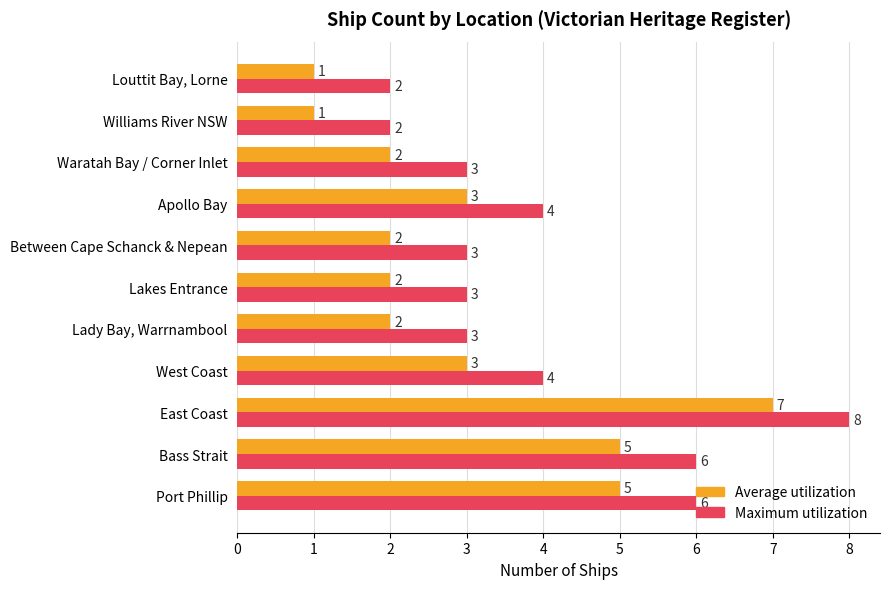

True or false: Average utilization has a value of 5 at Bass Strait.

True